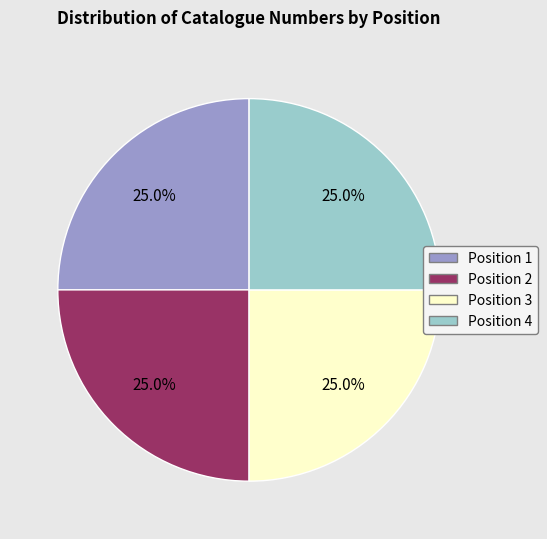

Approximately how many times larger is the value at Position 3 compared to Position 2?

1.0